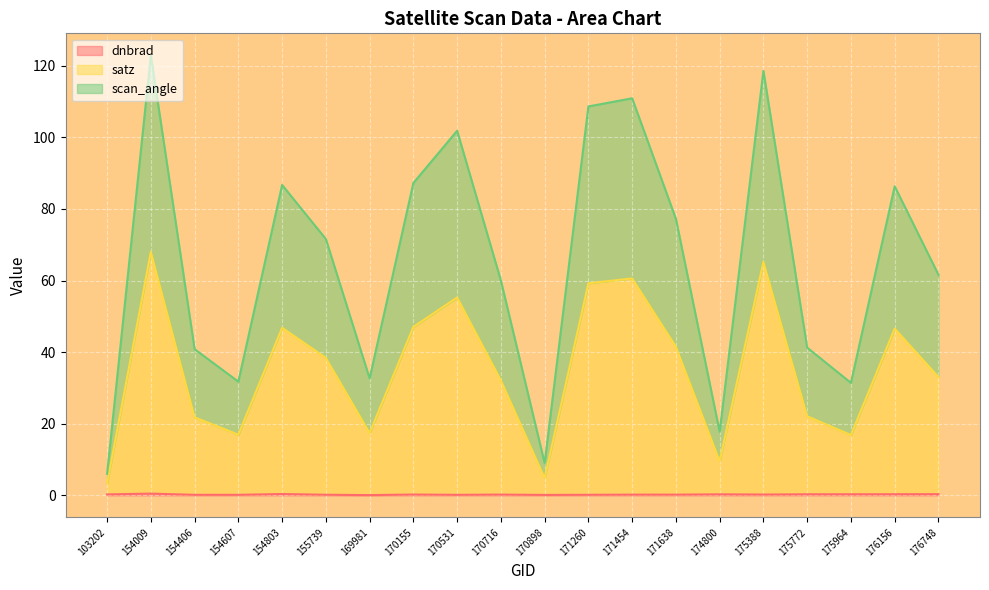

At which label does satz reach its peak?

154009